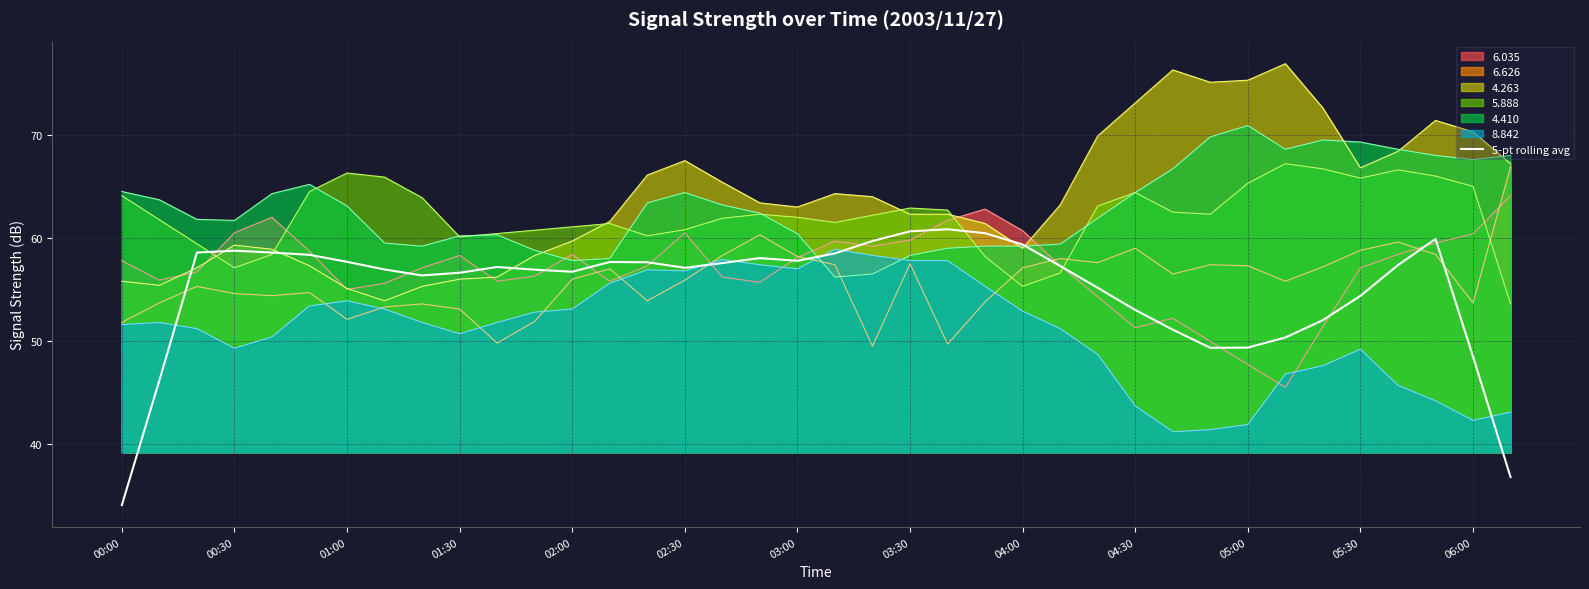

What is the spread (max minus min) of values at 03:00?

6.0